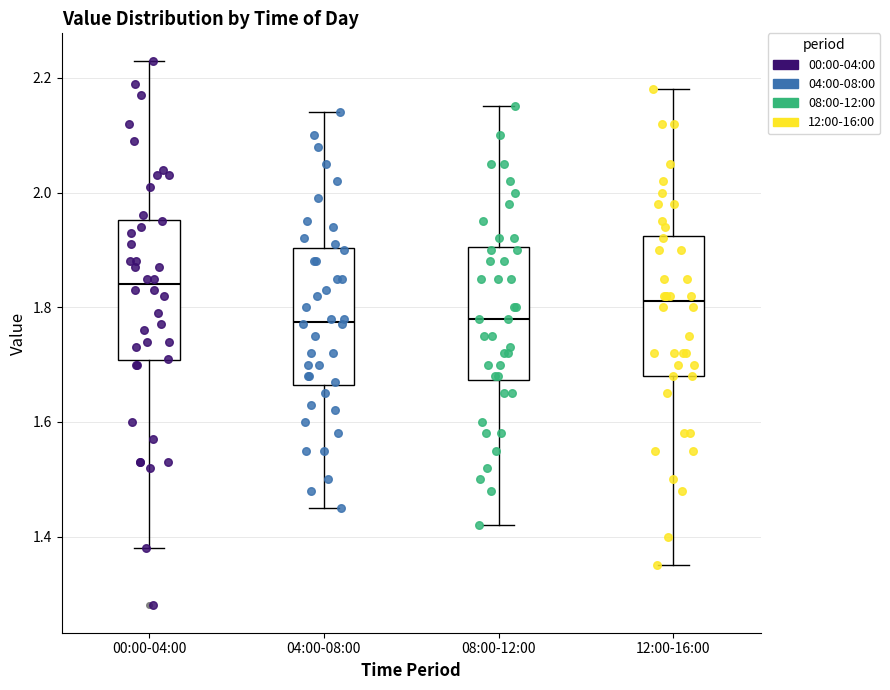

Reading left to right, read every box against the y-axis: the position of its median line, the range the box covers, and the ends of its whiskers. The values are not printed on the chart, so give them approximately, as read against the axis.

00:00-04:00: median 1.84, box 1.70 to 1.96, whiskers 1.38 to 2.24
04:00-08:00: median 1.78, box 1.66 to 1.90, whiskers 1.46 to 2.14
08:00-12:00: median 1.78, box 1.68 to 1.90, whiskers 1.42 to 2.16
12:00-16:00: median 1.82, box 1.68 to 1.92, whiskers 1.36 to 2.18